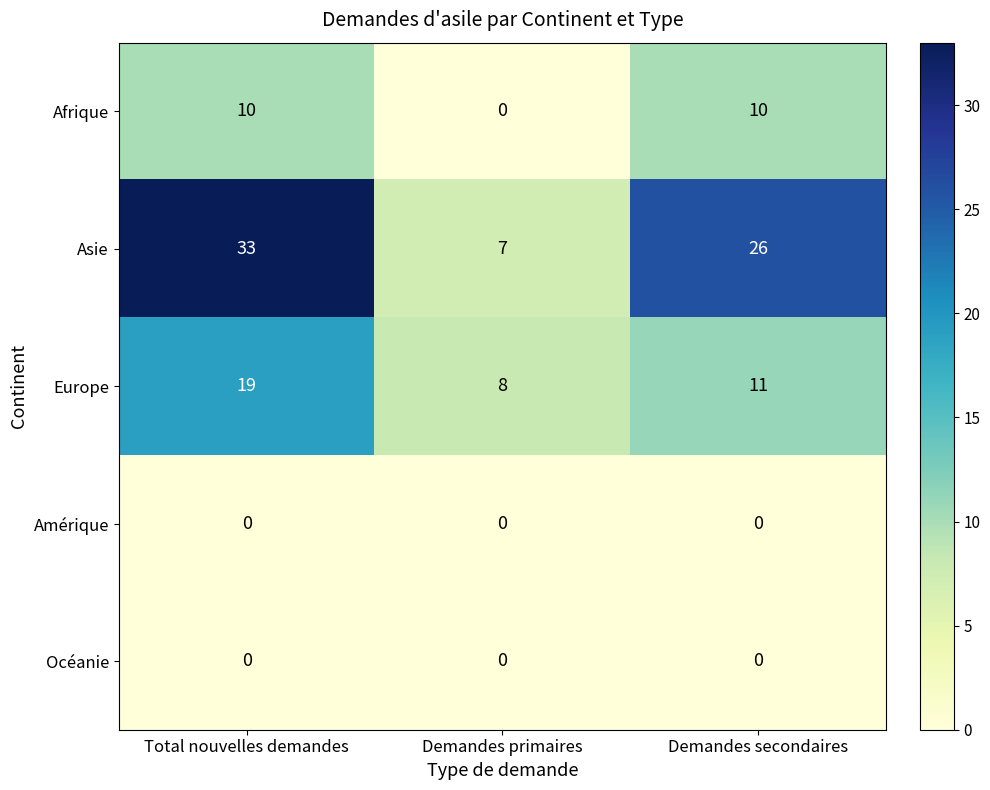

What is the approximate value of Europe at Total nouvelles demandes?

19